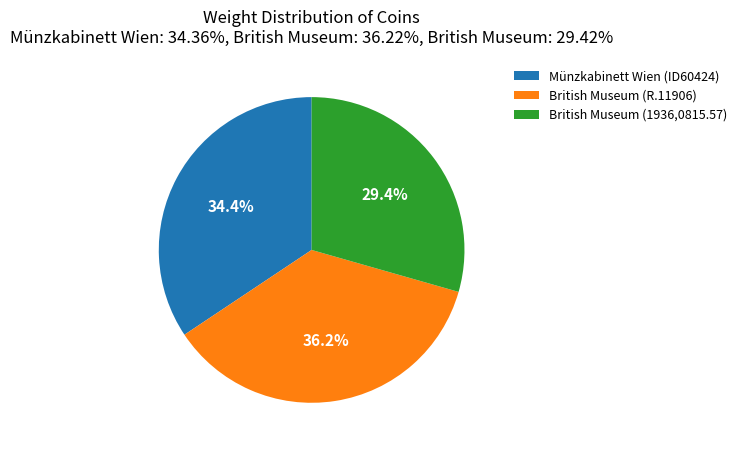

Approximately how many times larger is the value at Münzkabinett Wien (ID60424) compared to British Museum (1936,0815.57)?

1.2